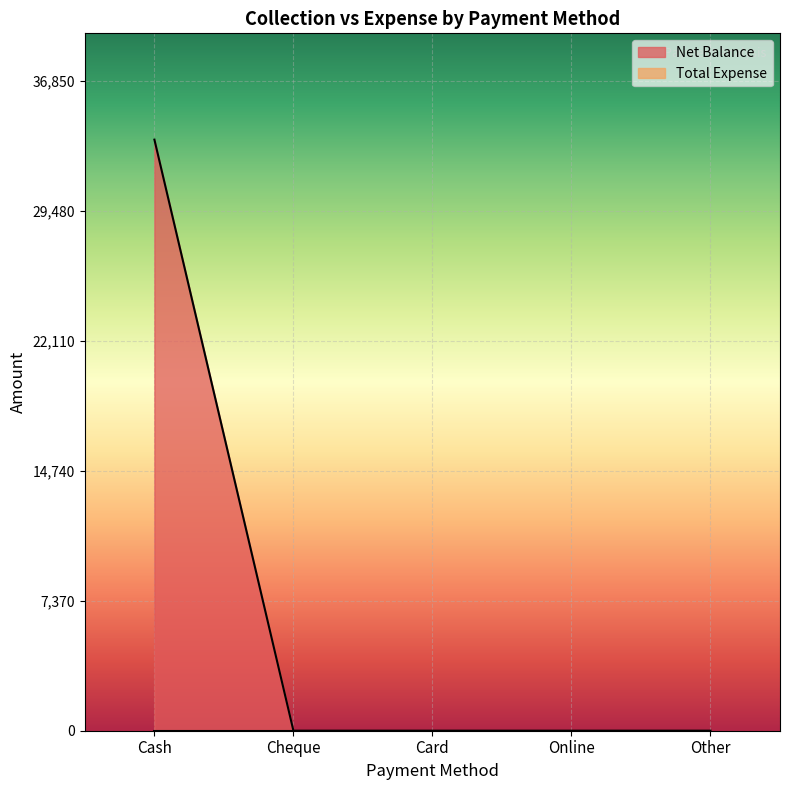

What is the maximum value for Net Balance?

33500